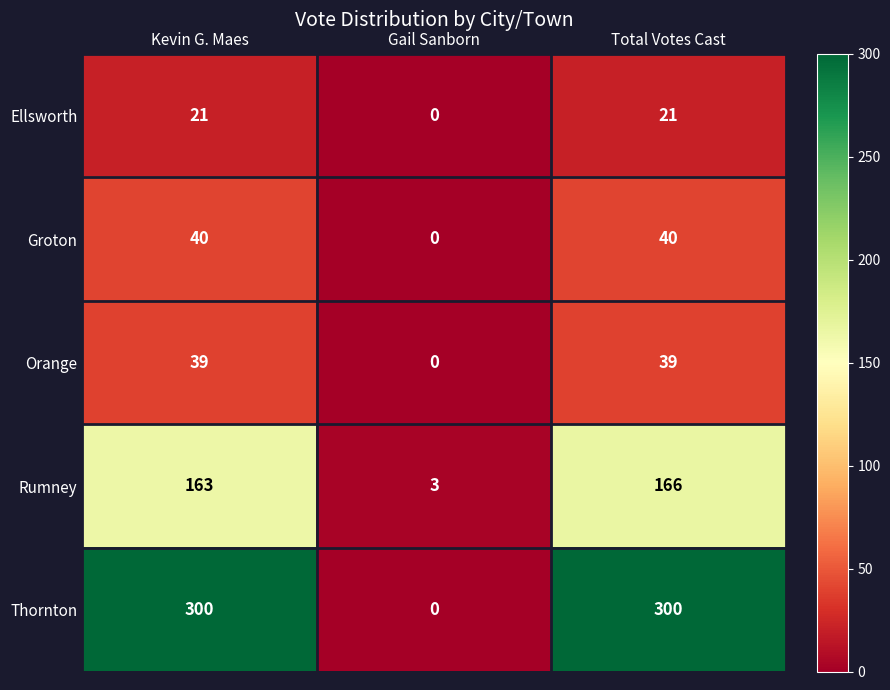

How many Thornton values are between 0 and 300?

3